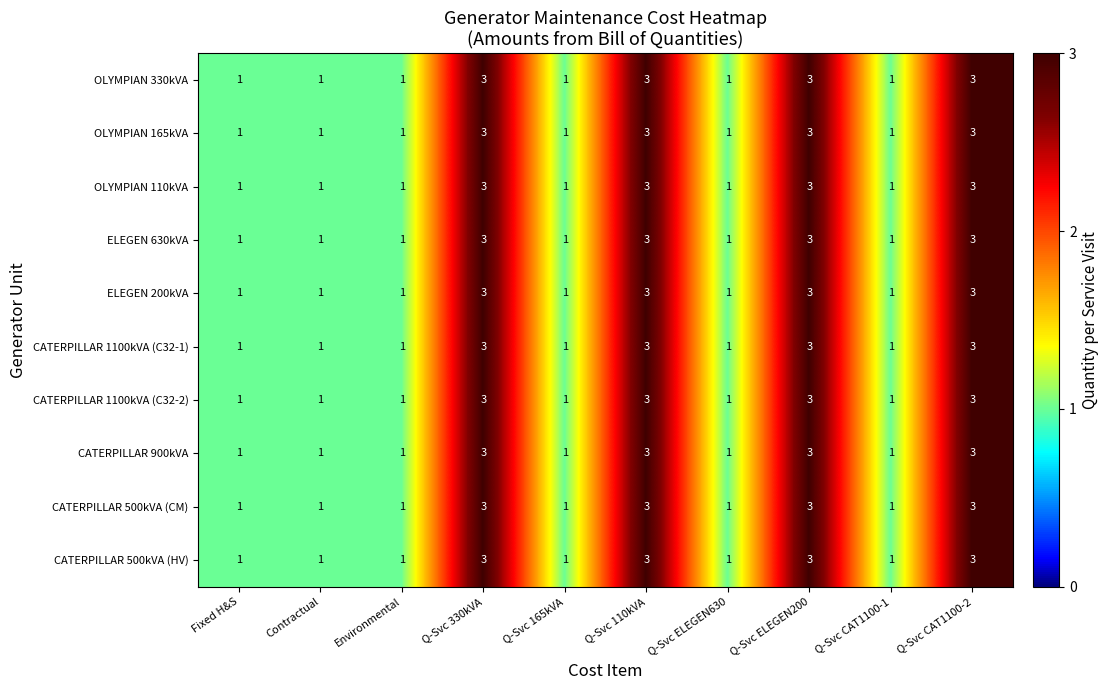

What is the maximum value shown in the chart?

3